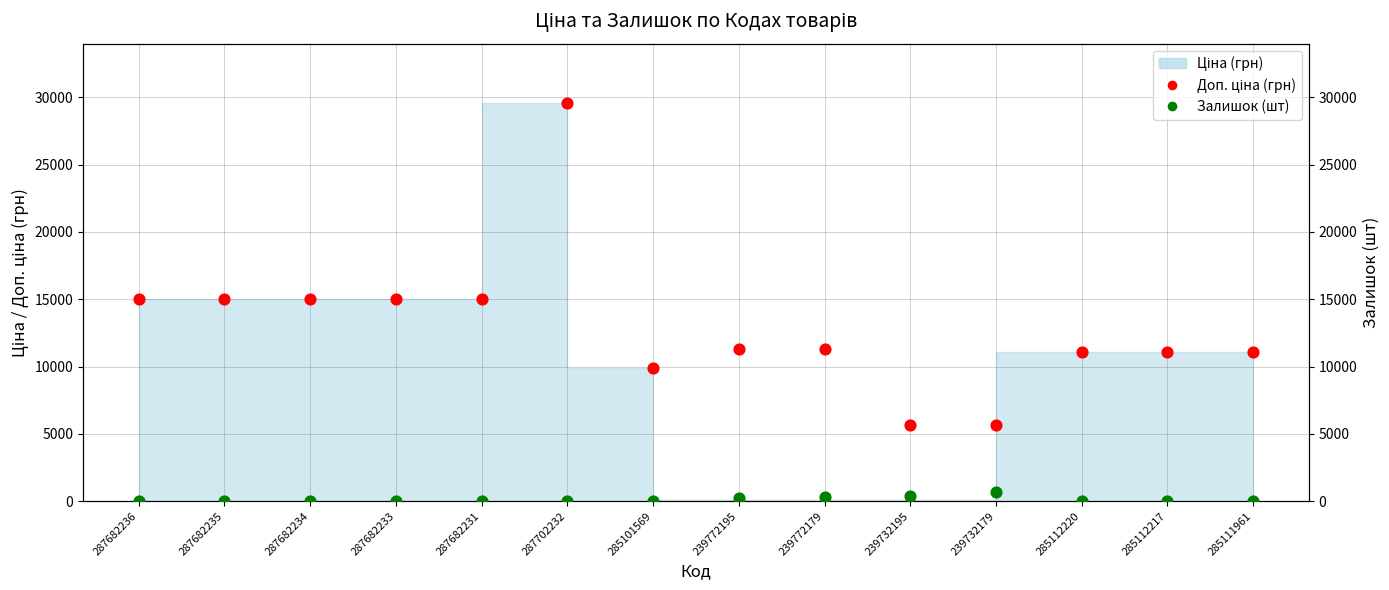

Which series contains the lowest Y value?

Залишок (шт)